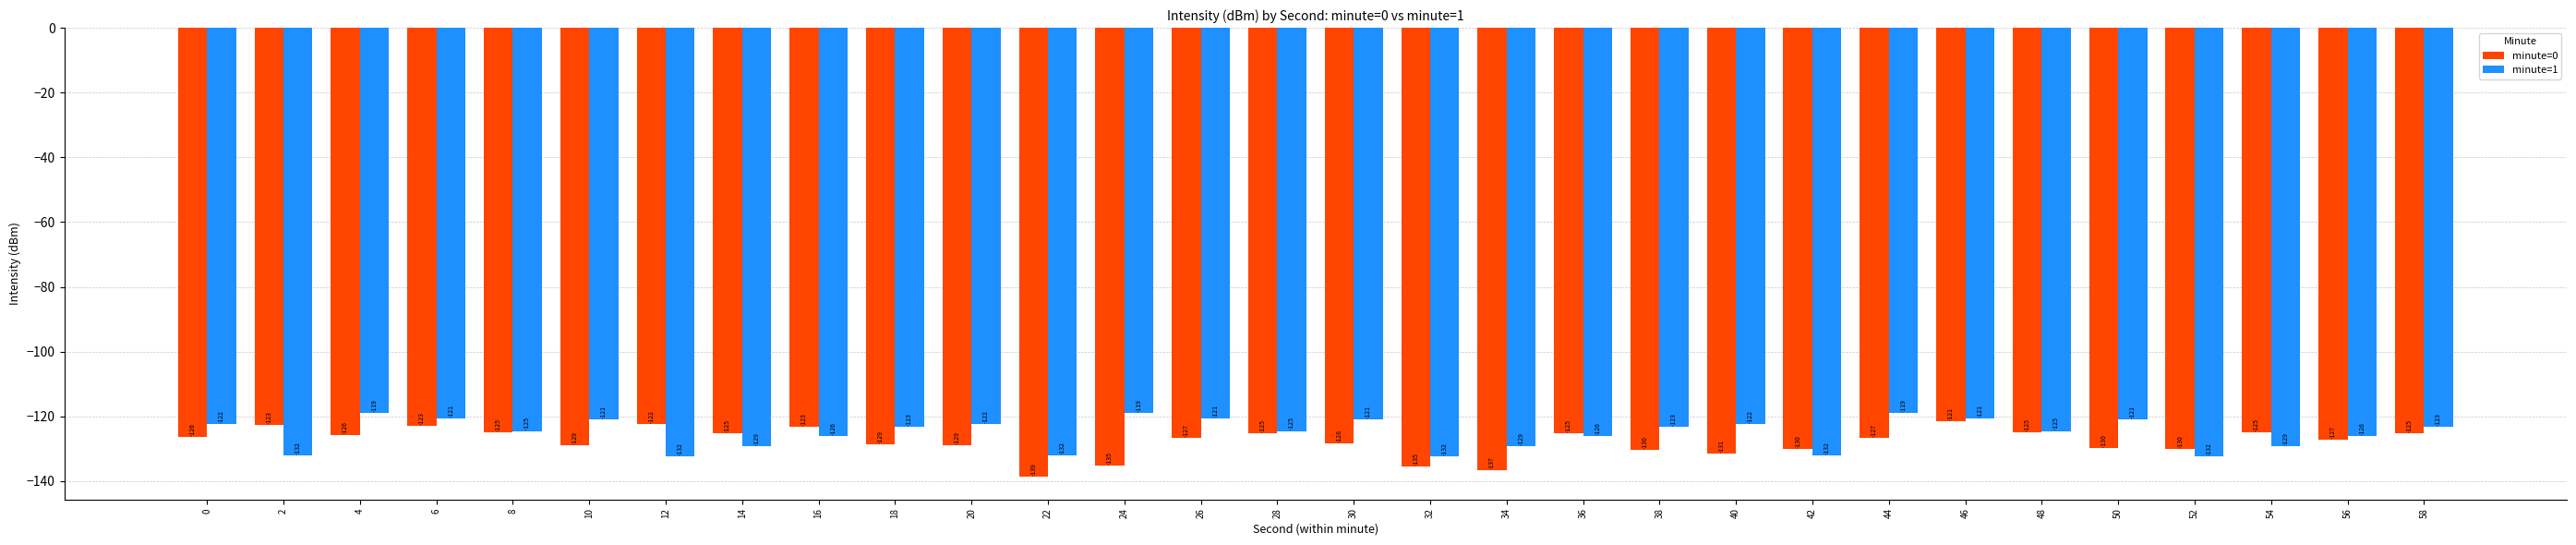

The minute=1 series shows -200.6 at 30. True or false?

False